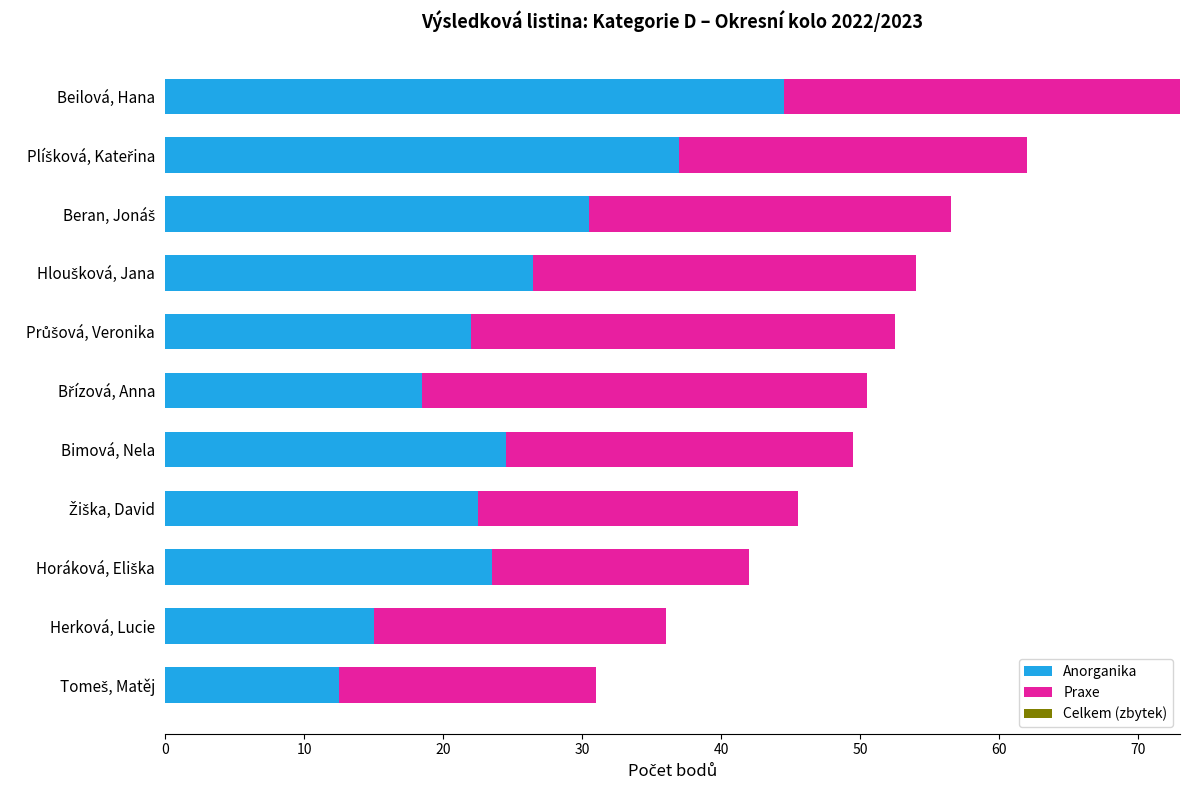

At which category is the sum across all series the highest?

Beilová, Hana